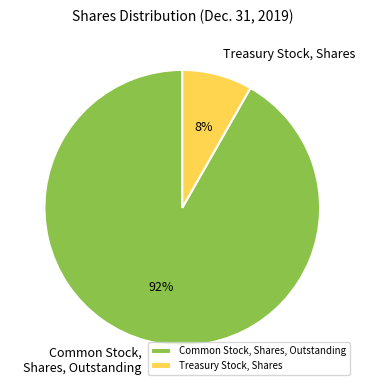

Which slice is the largest?

Common Stock, Shares, Outstanding